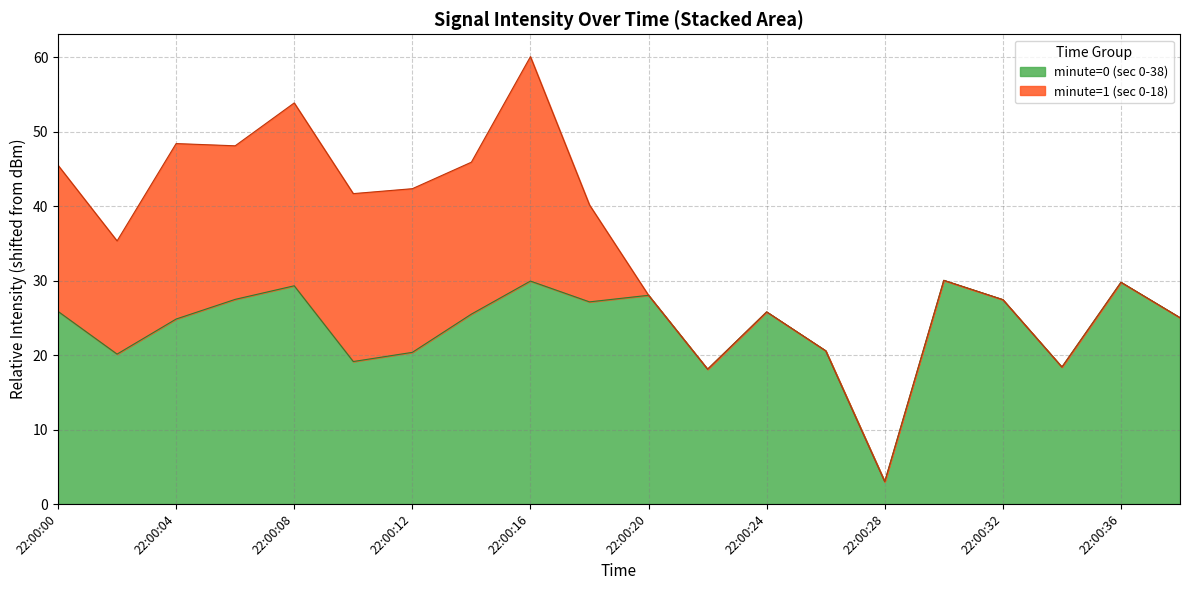

Reading left to right, list all the values displayed in this chart.

25.9	20.1	24.9	27.5	29.3	19.1	20.4	25.5	30.0	27.2	28.0	18.1	25.8	20.6	3.0	30.0	27.5	18.4	29.8	25.0